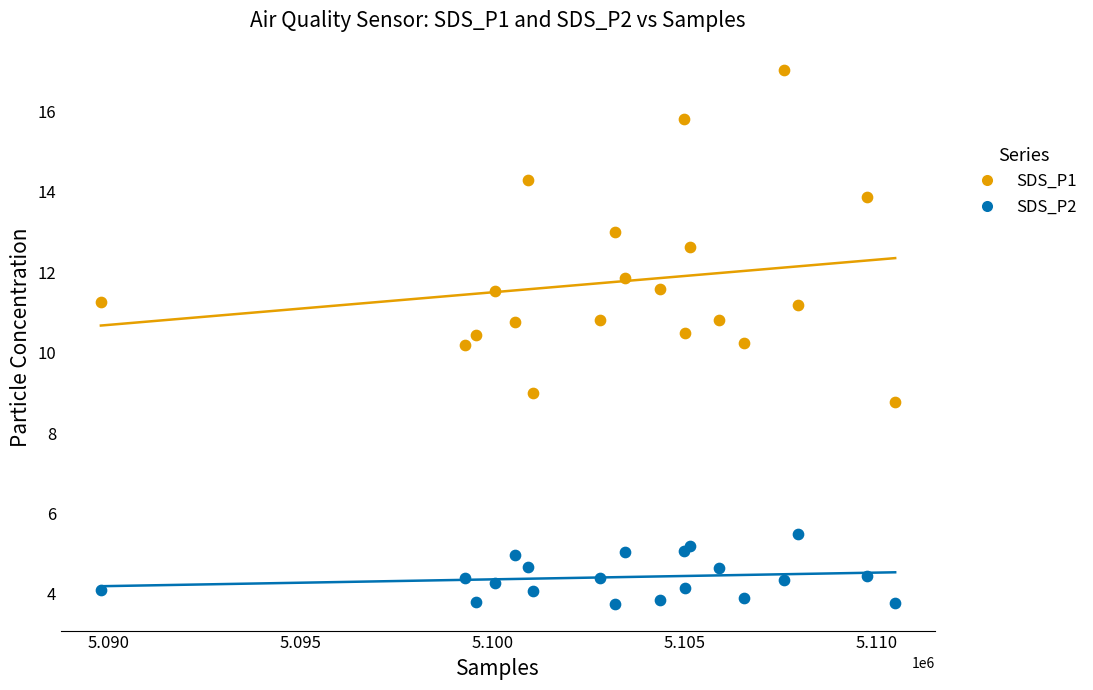

What is the X range (max minus min) for the scatter plot?

20680.0